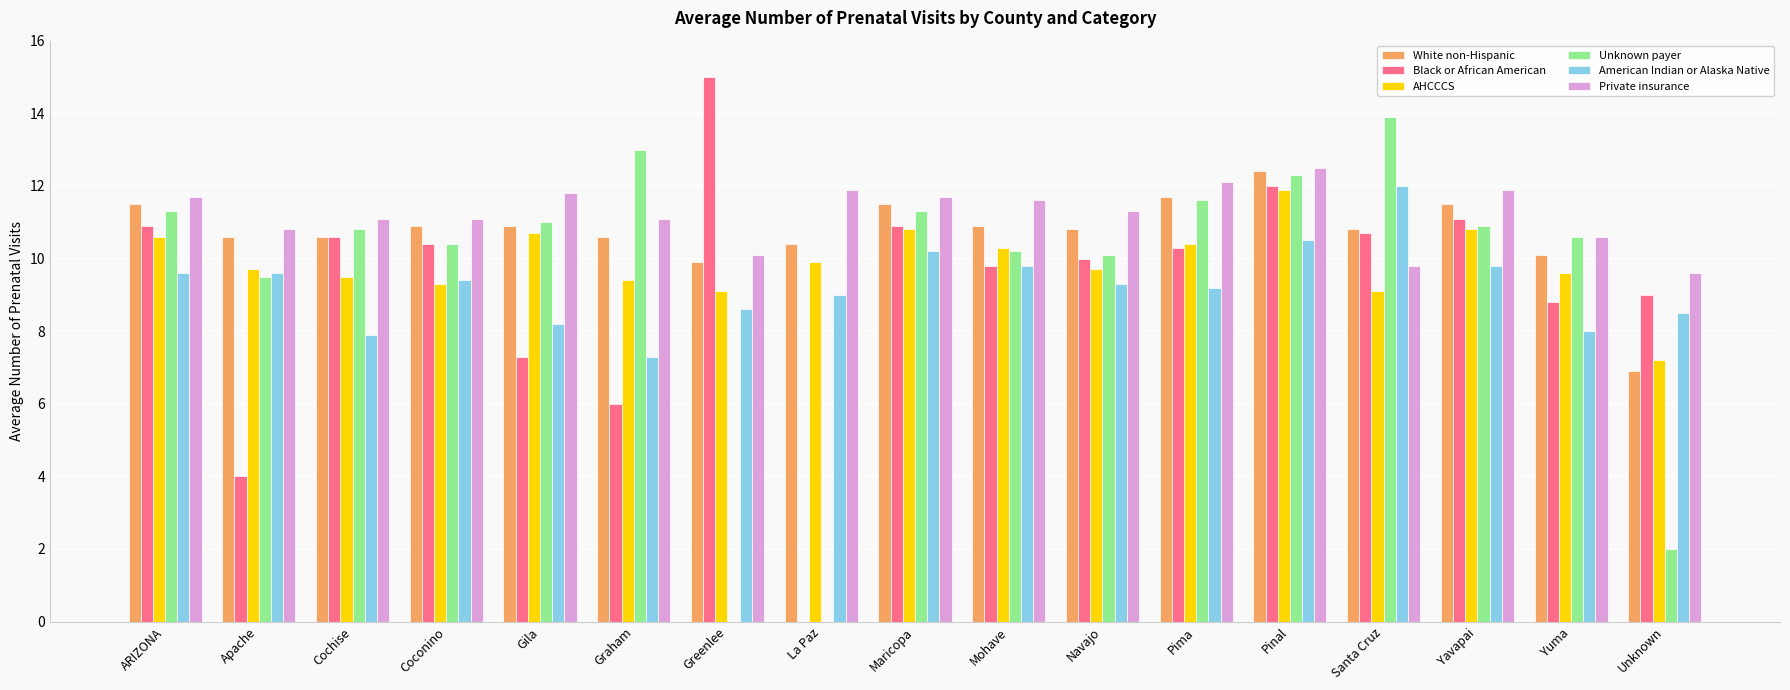

What is the sum of the White non-Hispanic values at Greenlee and Santa Cruz?

20.7